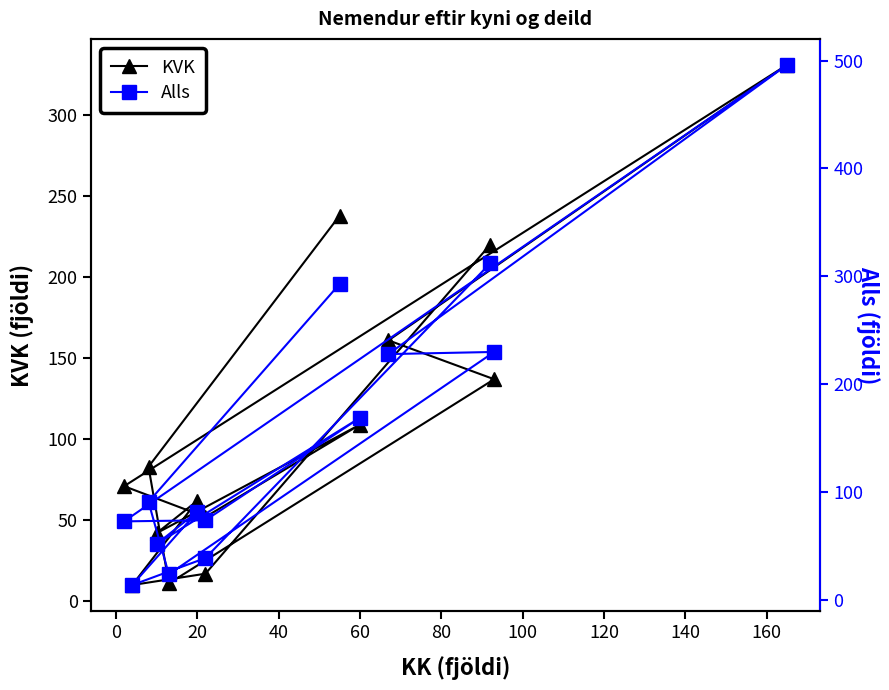

List the series in order of their peak value, highest first.

Alls, KVK